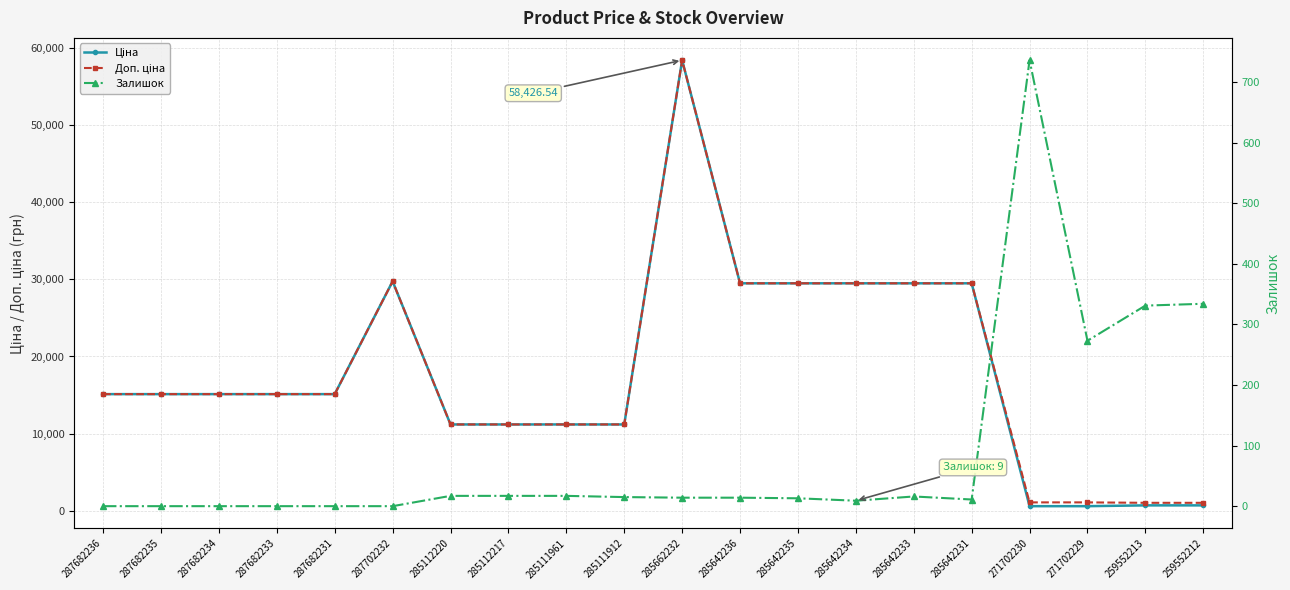

What are all the series names shown in the legend?

Ціна, Доп. ціна, Залишок